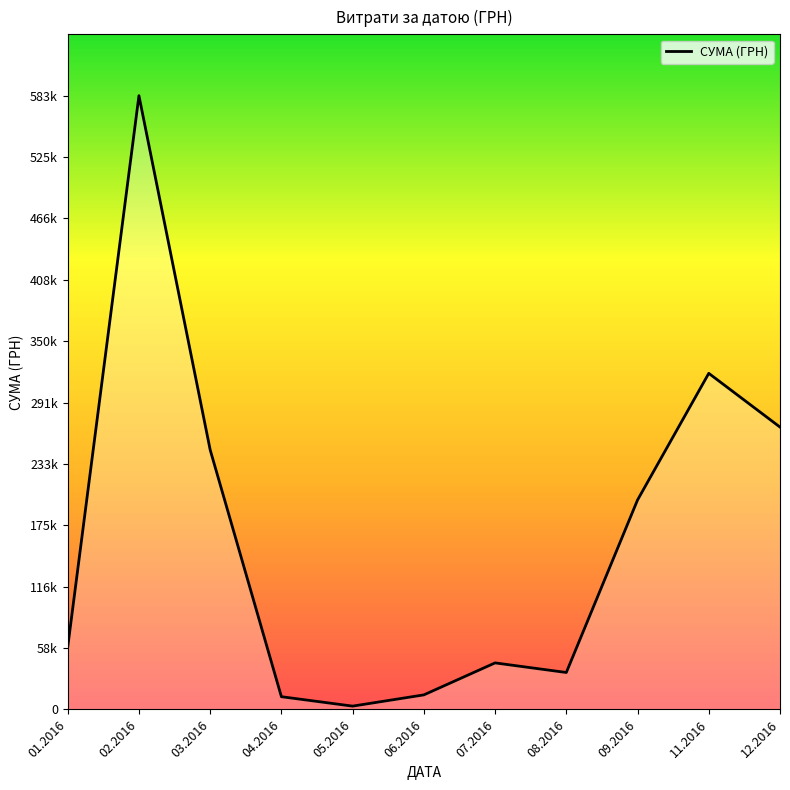

Rank the categories by value from lowest to highest.

05.2016, 04.2016, 06.2016, 08.2016, 07.2016, 01.2016, 09.2016, 03.2016, 12.2016, 11.2016, 02.2016